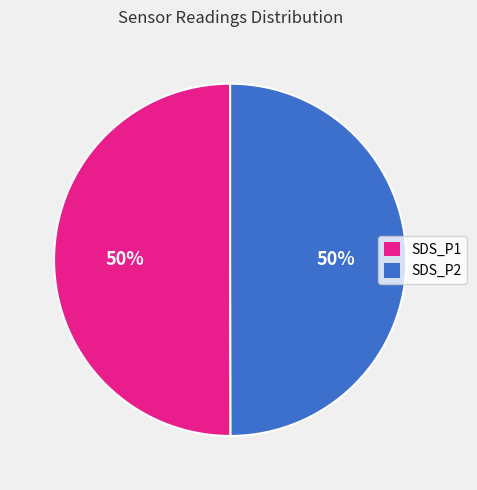

True or false: SDS_P2 accounts for 50% of the total.

True